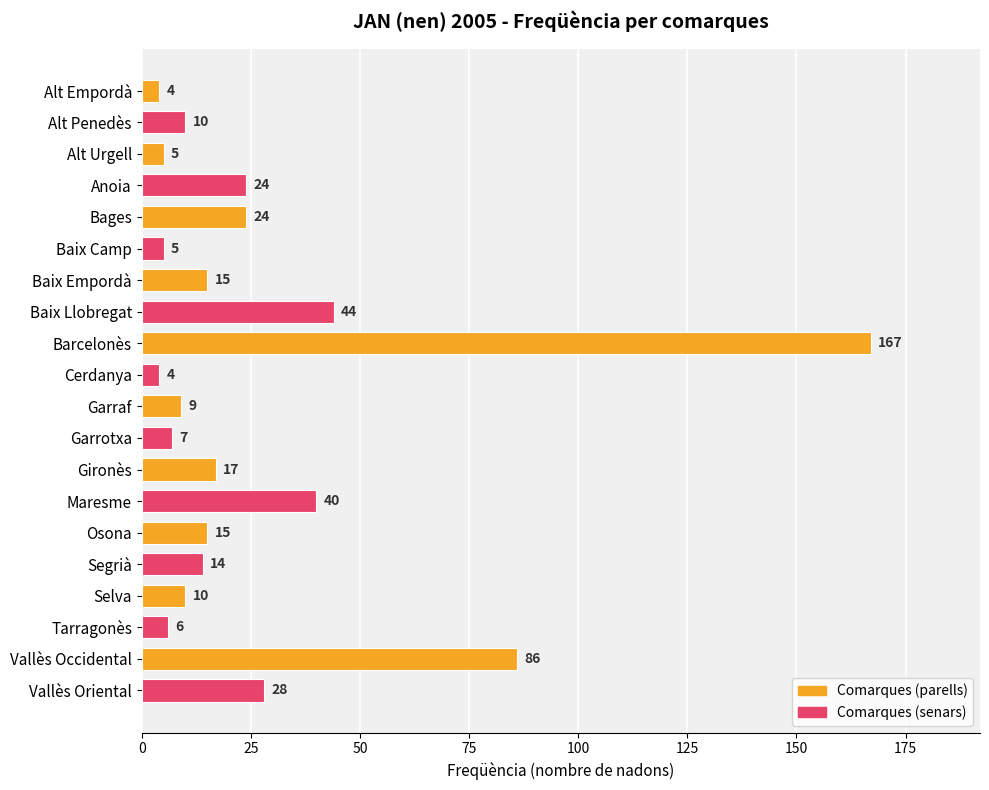

Reading top to bottom, extract all data points from this chart.

Alt Empordà=4	Alt Penedès=10	Alt Urgell=5	Anoia=24	Bages=24	Baix Camp=5	Baix Empordà=15	Baix Llobregat=44	Barcelonès=167	Cerdanya=4	Garraf=9	Garrotxa=7	Gironès=17	Maresme=40	Osona=15	Segrià=14	Selva=10	Tarragonès=6	Vallès Occidental=86	Vallès Oriental=28